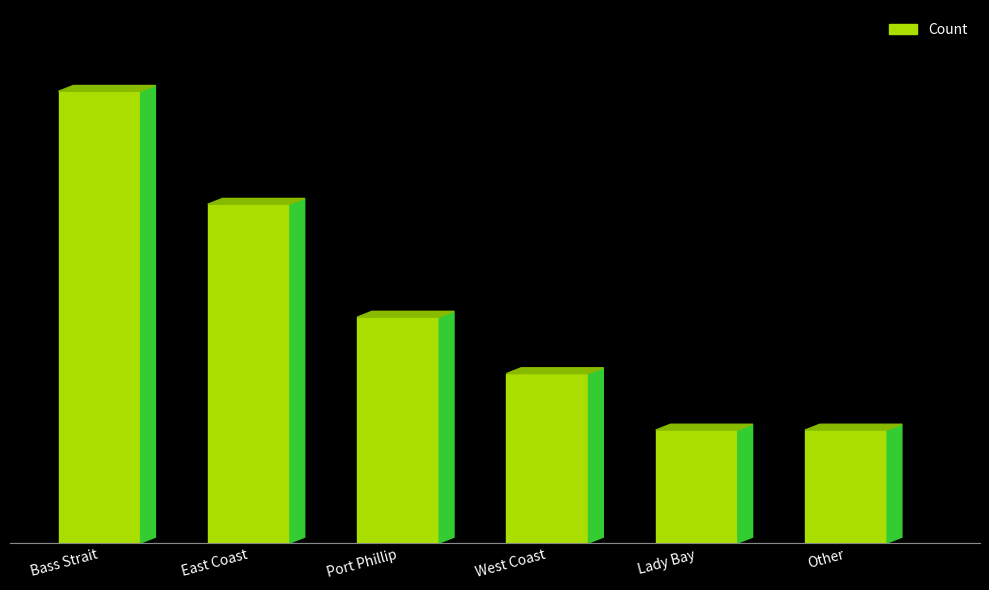

Approximately how many times larger is the value at East Coast compared to Bass Strait?

0.8